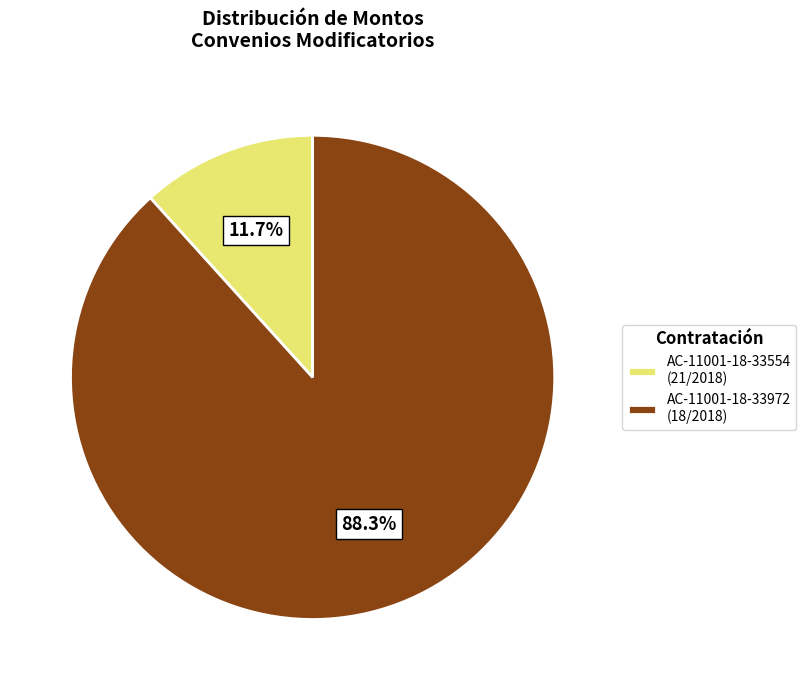

To the nearest percent, what is the difference between the largest and smallest slice percentages?

77%